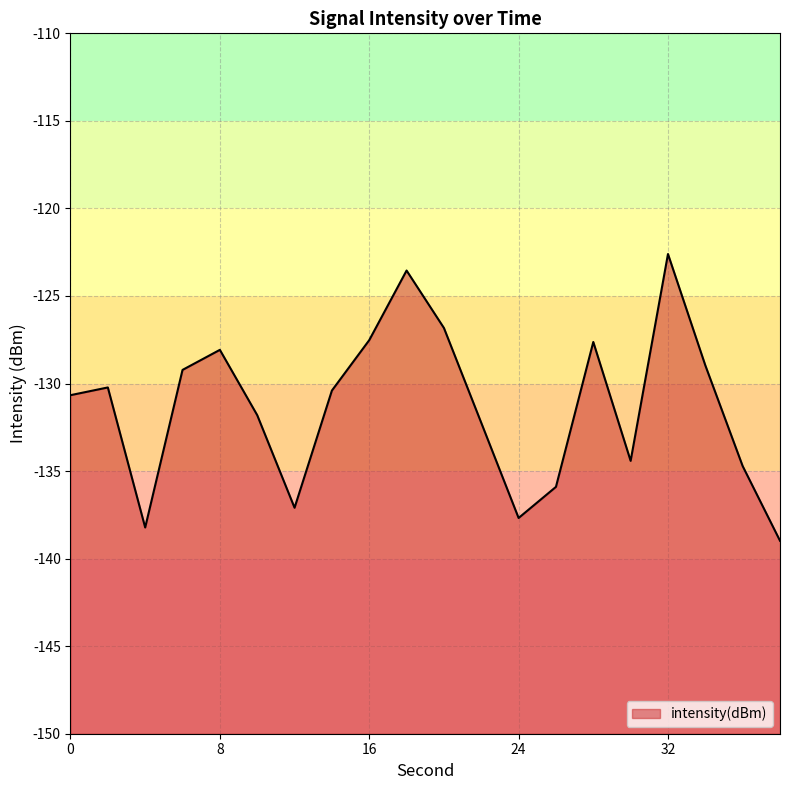

At which category does the data reach its first local peak?

2